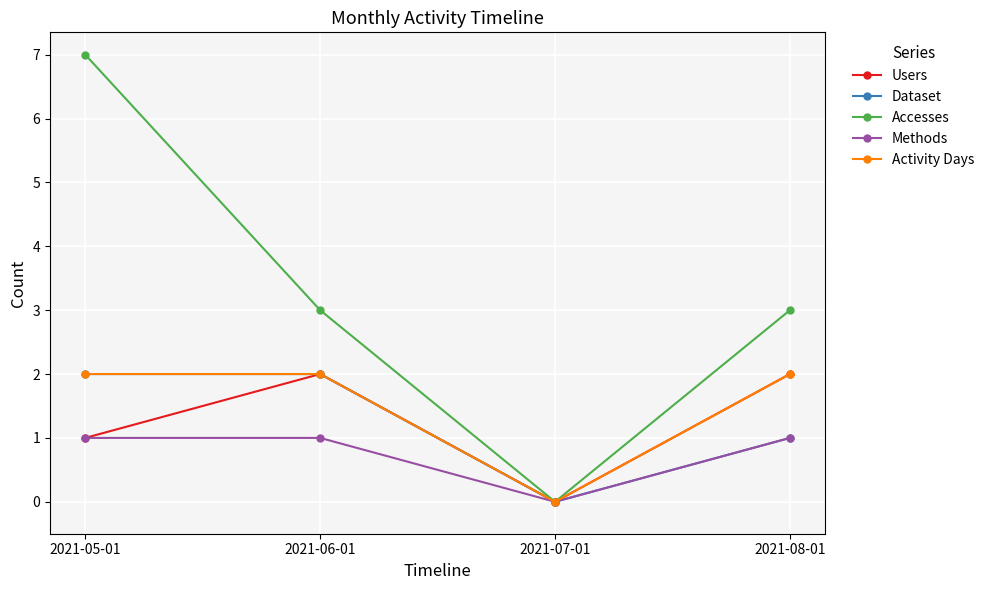

How many positive values does the Activity Days series have?

3